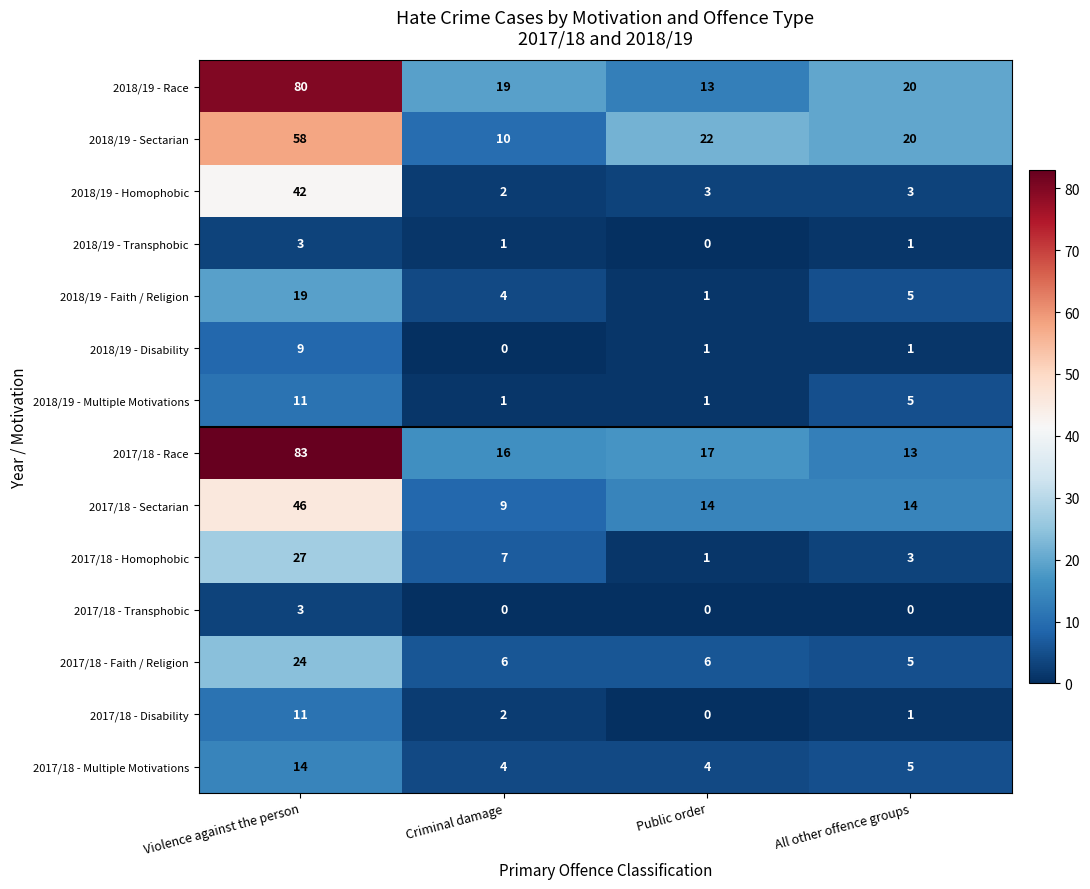

What is the highest value of the 2017/18 - Faith / Religion series?

24